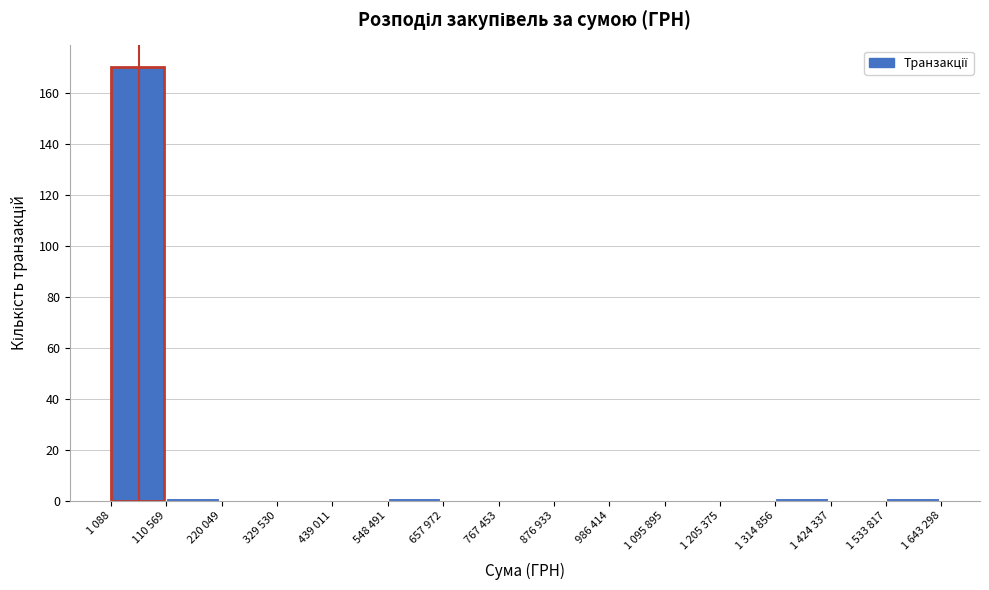

Reading right to left, list all the values displayed in this chart.

1 533 817=1	1 424 337=0	1 314 856=1	1 205 375=0	1 095 895=0	986 414=0	876 933=0	767 453=0	657 972=0	548 491=1	439 011=0	329 530=0	220 049=0	110 569=1	1 088=170